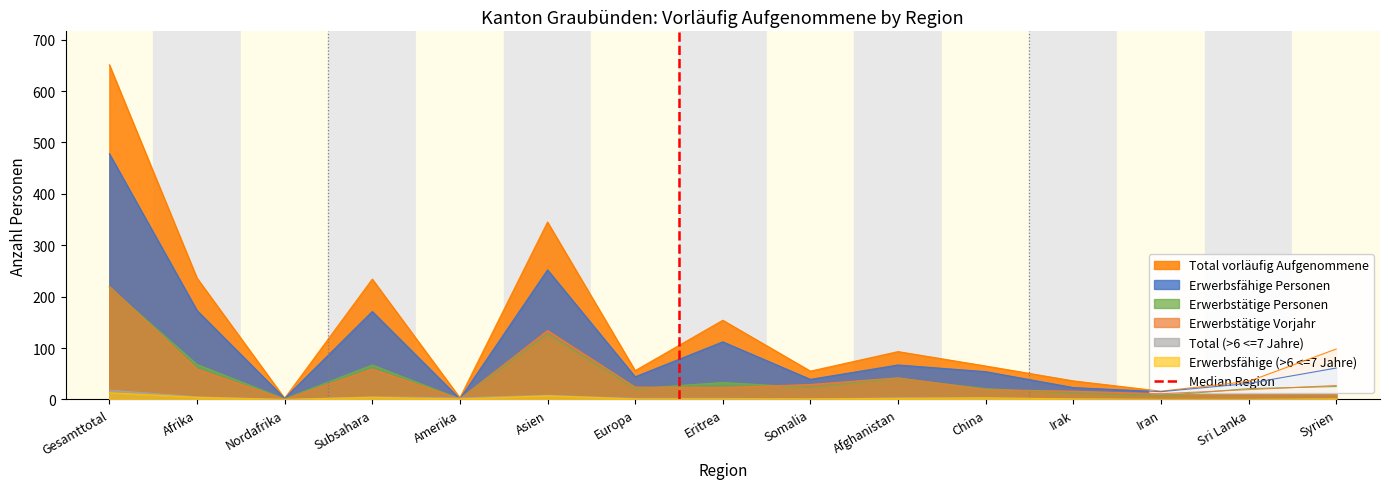

The value of Total vorläufig Aufgenommene at Europa is 56. True or false?

True